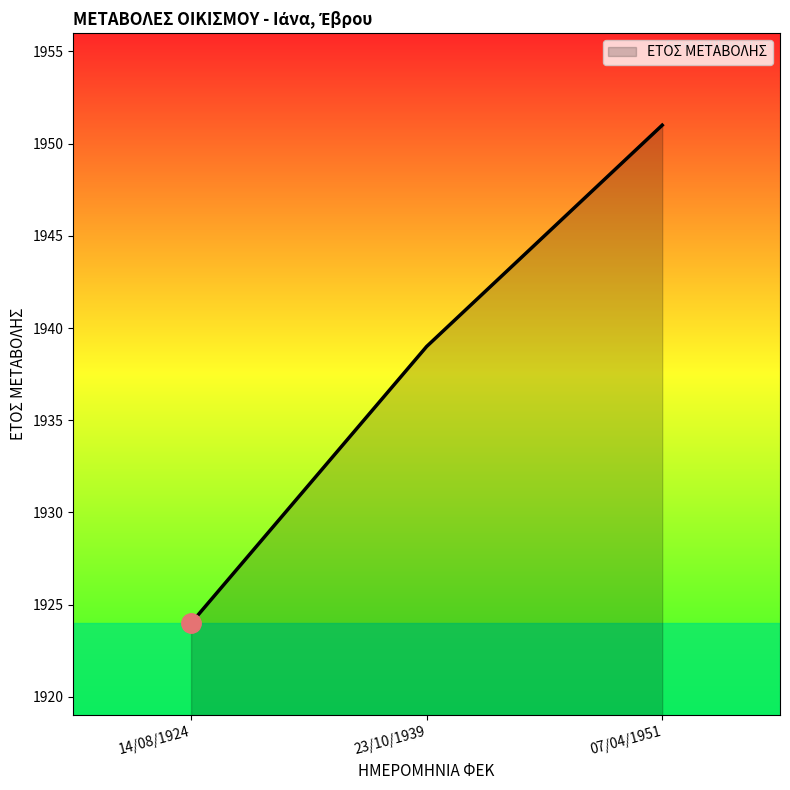

Rank the categories by value from highest to lowest.

07/04/1951, 23/10/1939, 14/08/1924